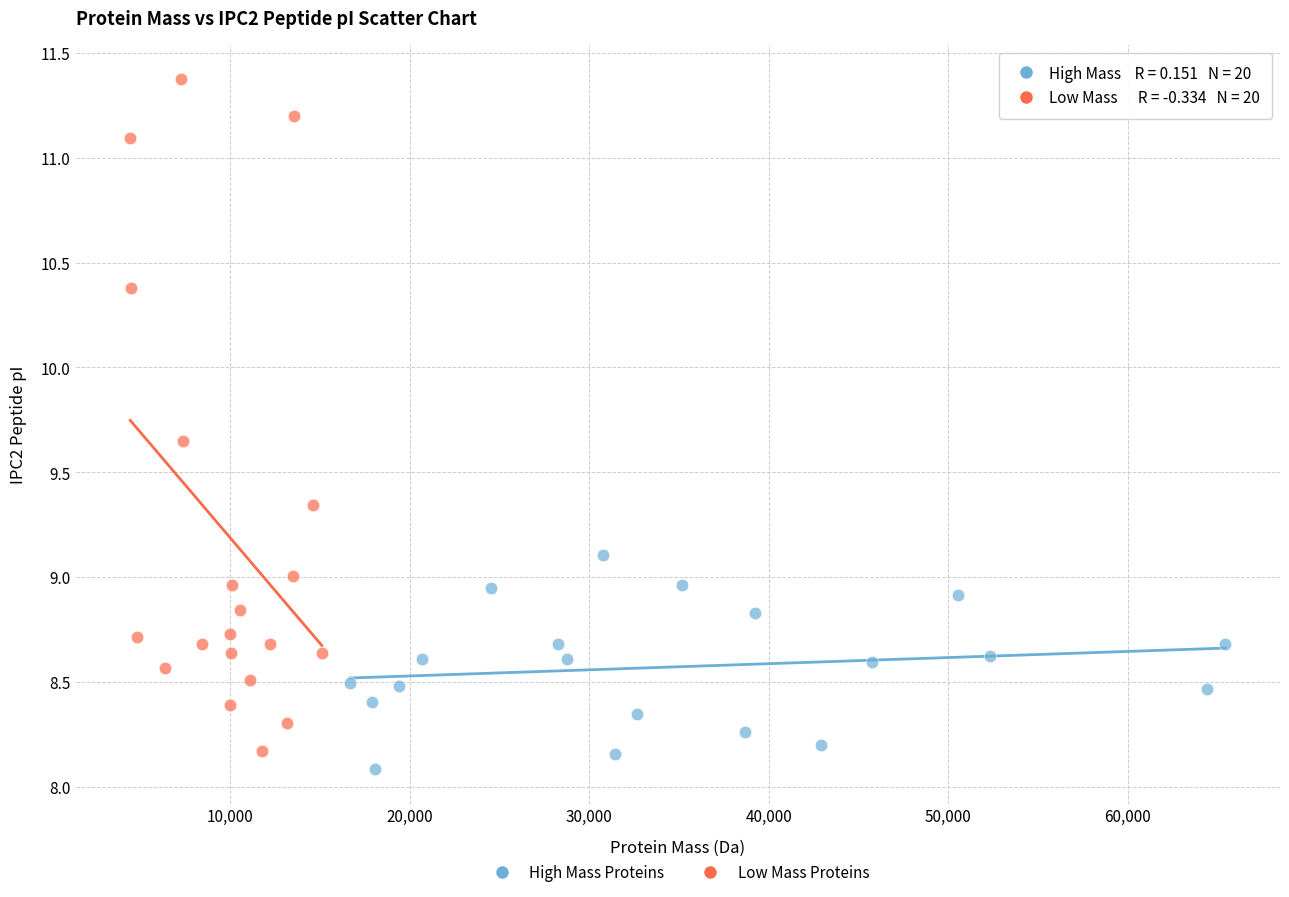

Which series has the widest spread of Y values?

Low Mass Proteins